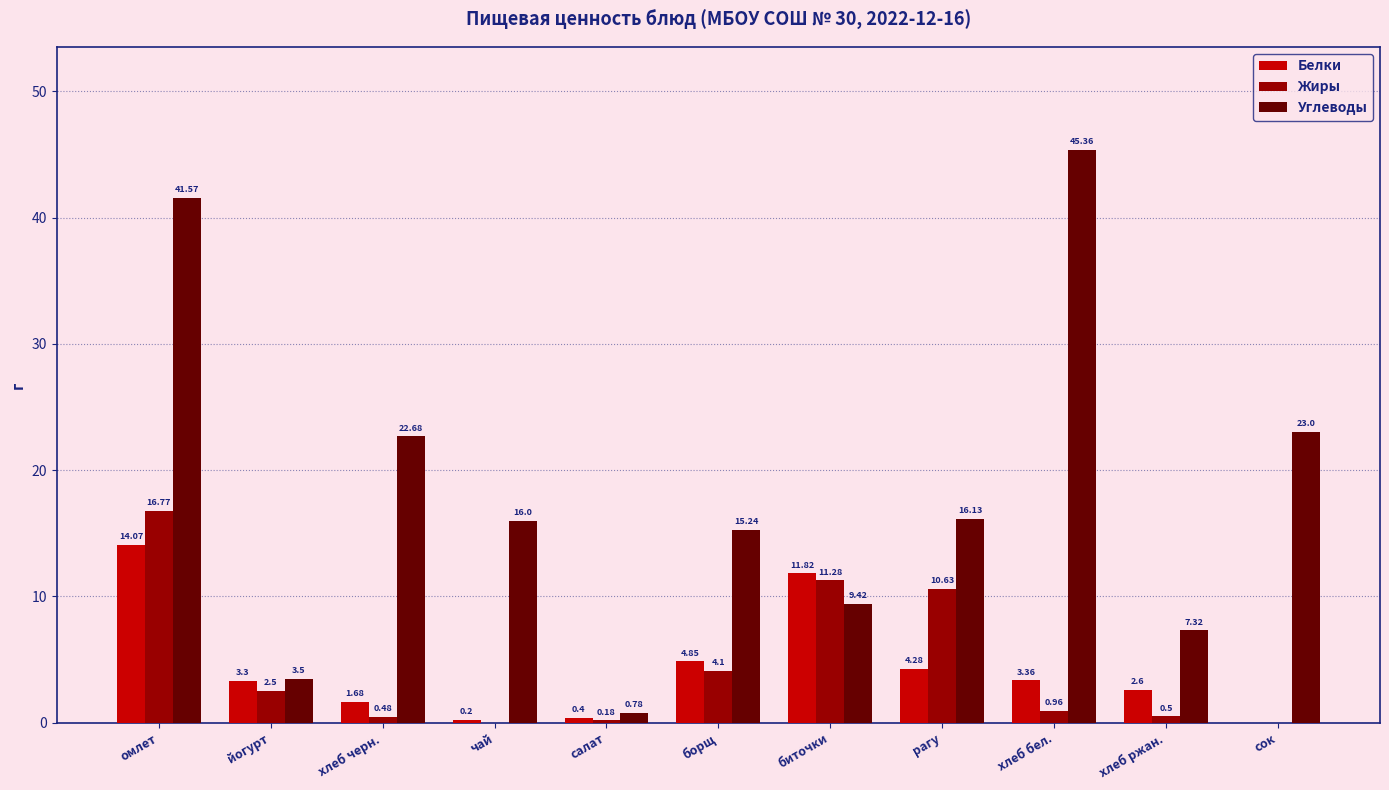

True or false: Углеводы has a value of 22.7 at хлеб черн..

True